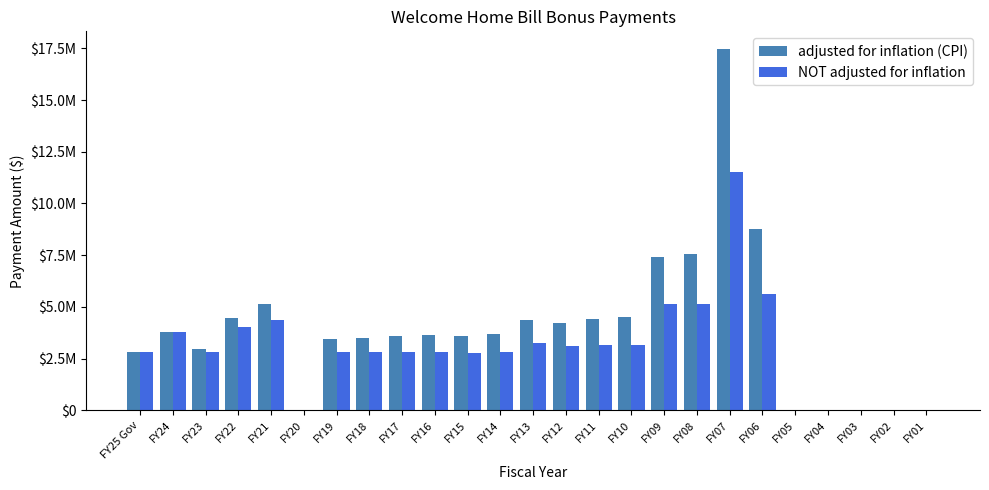

Where does the NOT adjusted for inflation series first go above 2803627?

FY24